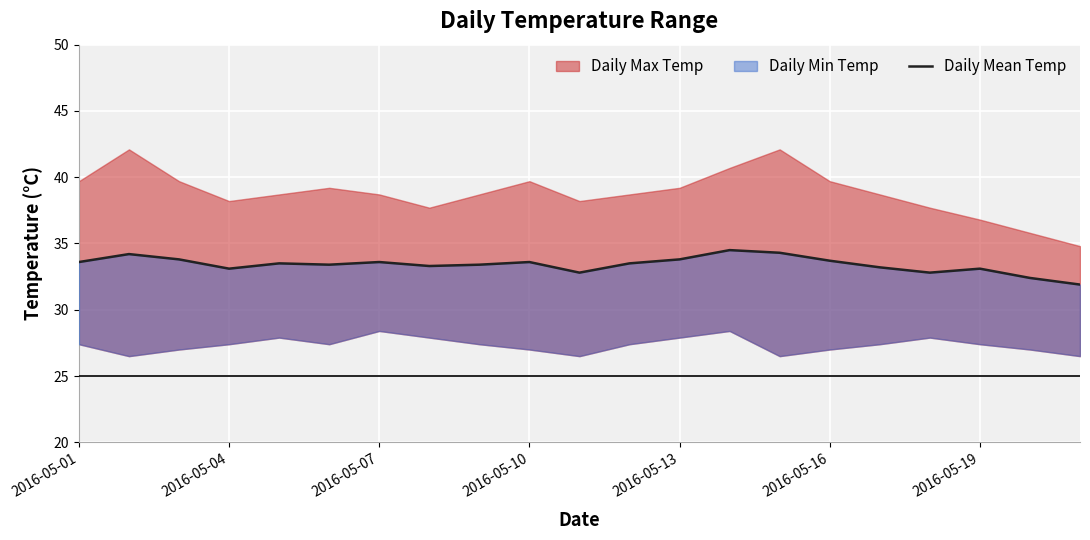

Which has a higher value, 7 or 12?

12